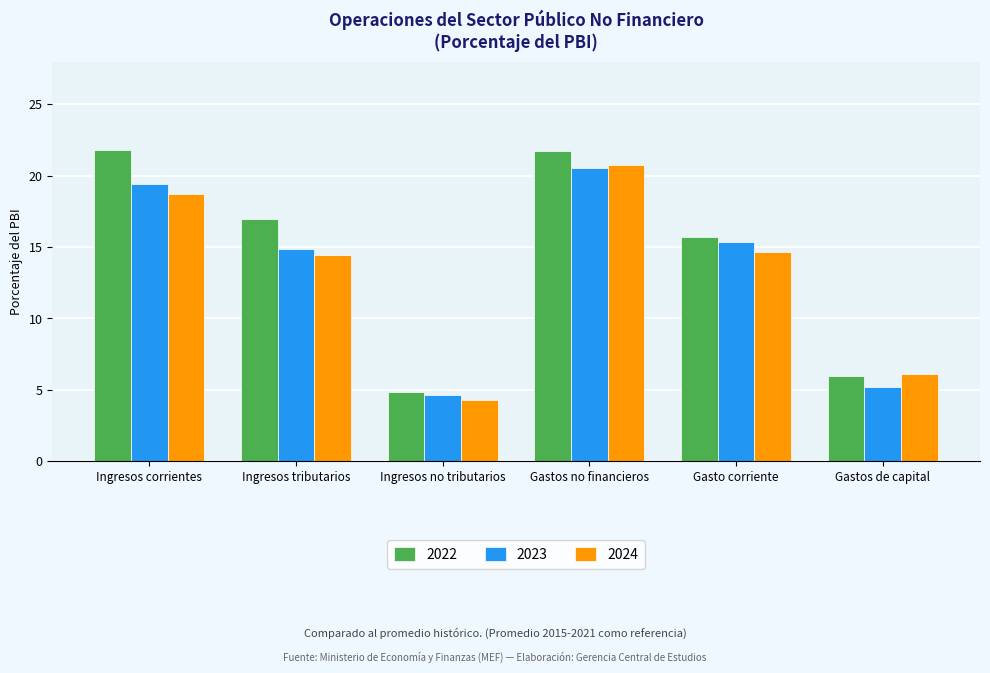

What is the difference between the 2024 values at Ingresos no tributarios and Ingresos corrientes?

14.4